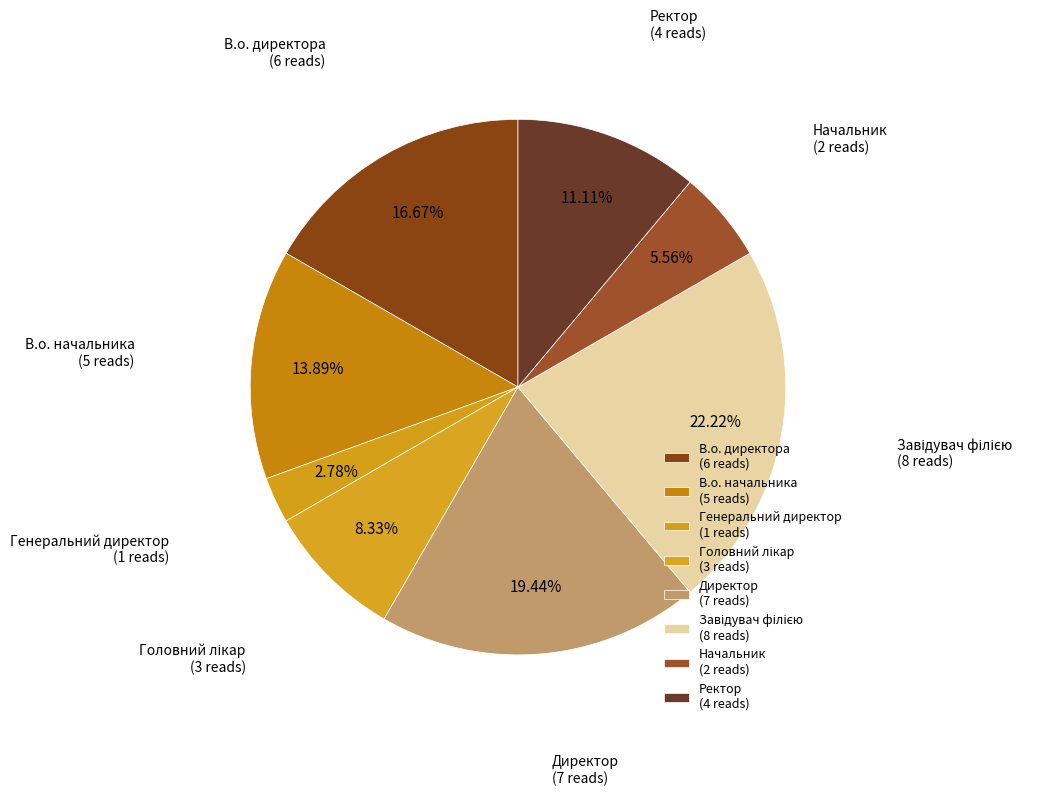

To the nearest percent, what portion does Завідувач філією represent?

22%